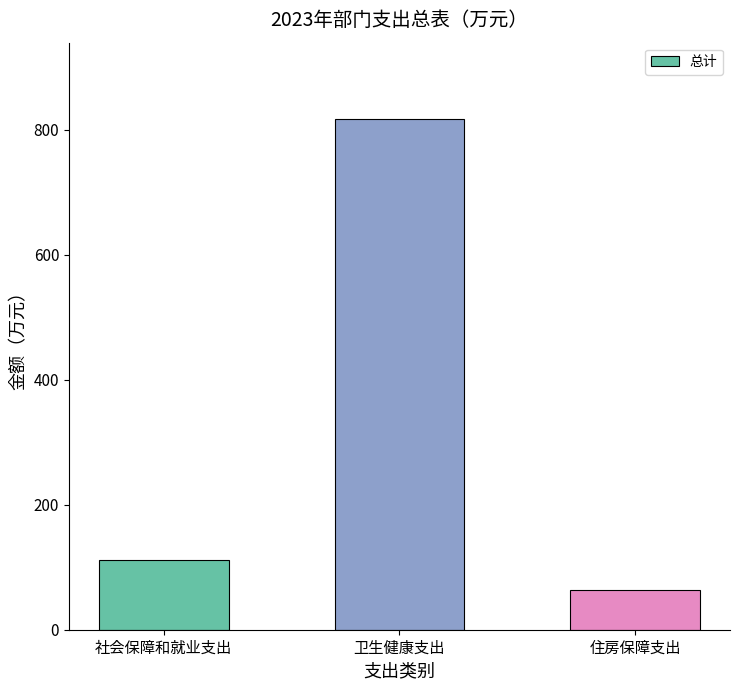

The chart shows a value of 19.0 at 住房保障支出. True or false?

False